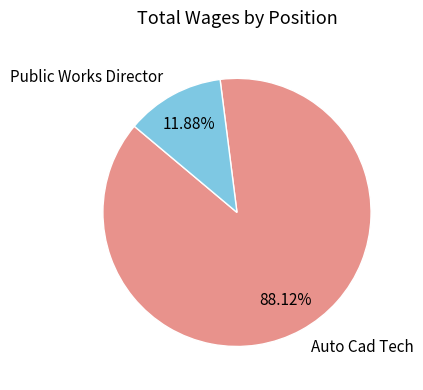

Does Auto Cad Tech represent more than half of the total?

Yes